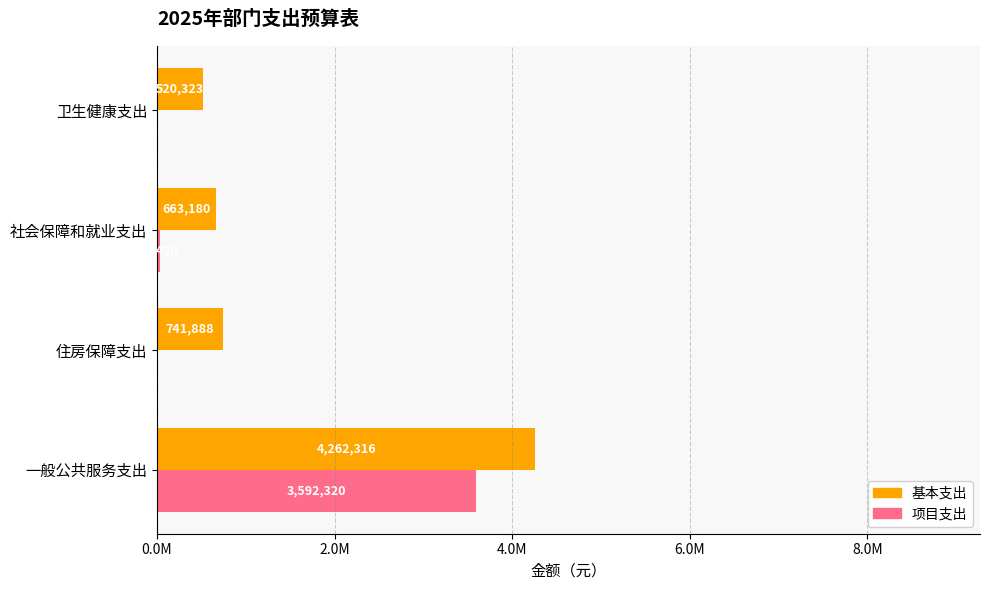

What are all the series names shown in the legend?

基本支出, 项目支出